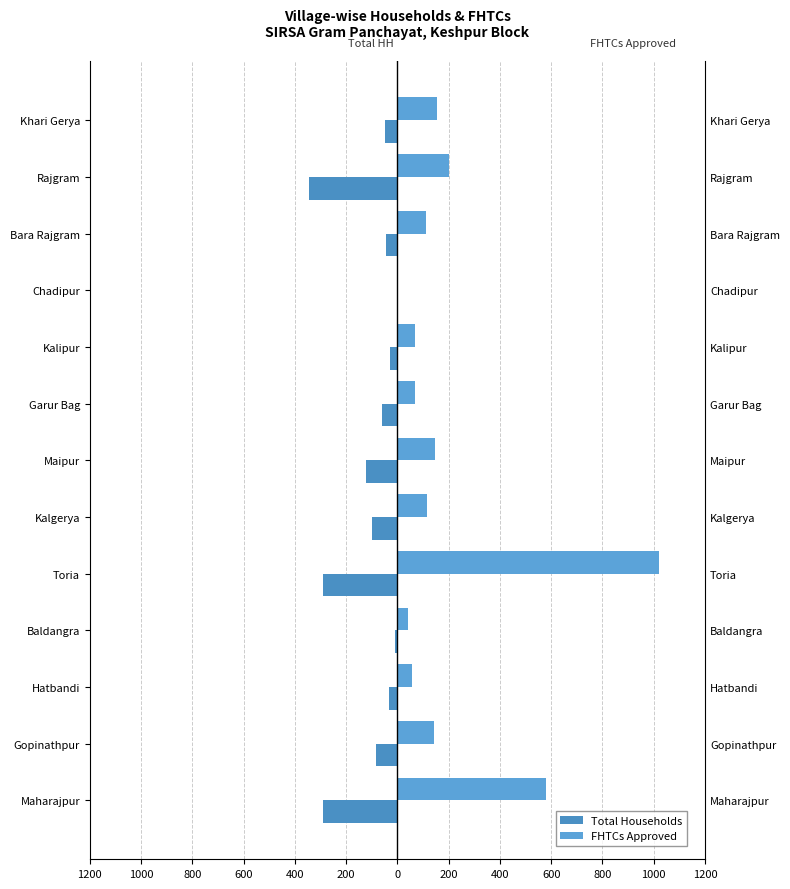

Is the value of FHTCs Approved at Kalgerya greater than the value of Total Households at Baldangra?

Yes